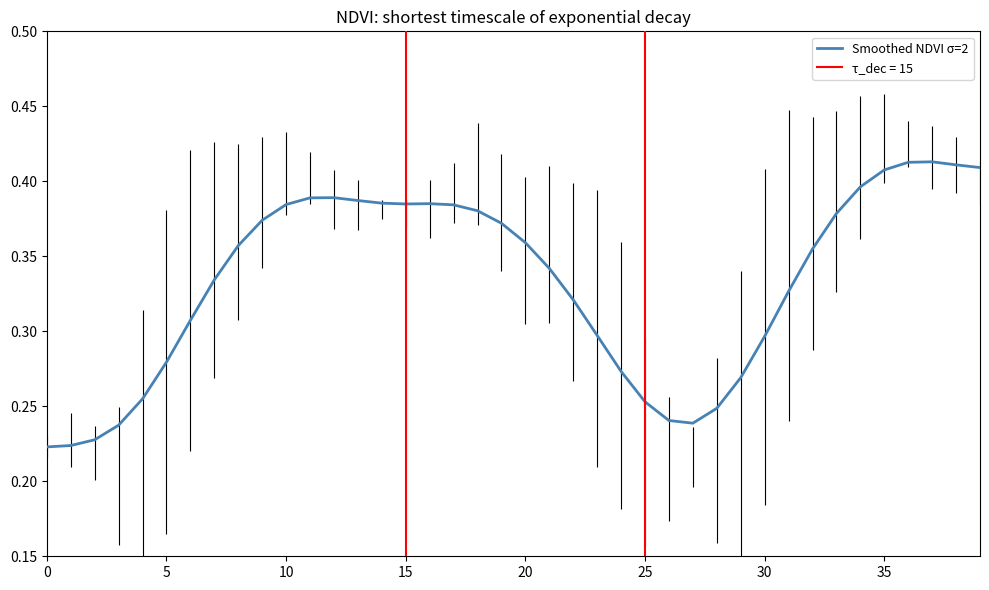

True or false: the data shows 0.4 at 38.

True